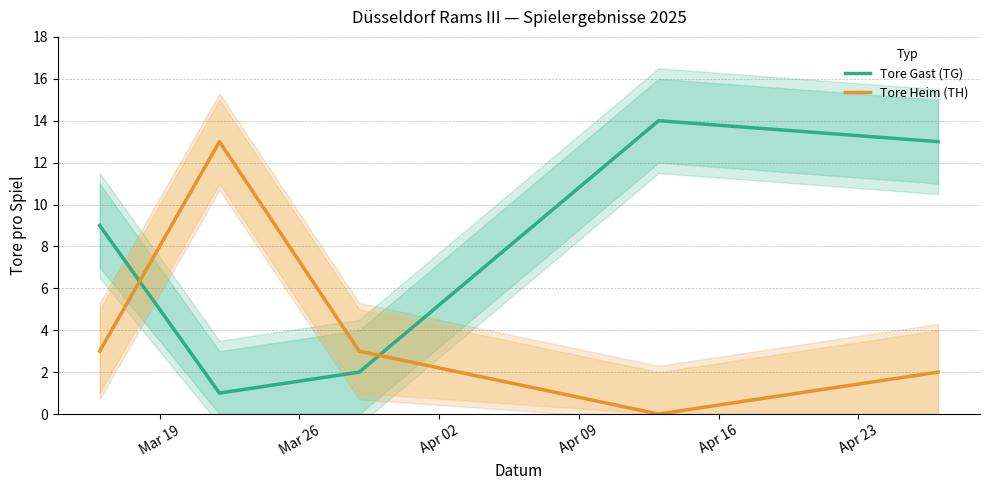

True or false: Tore Heim (TH) and Tore Gast (TG) cross at least once.

True